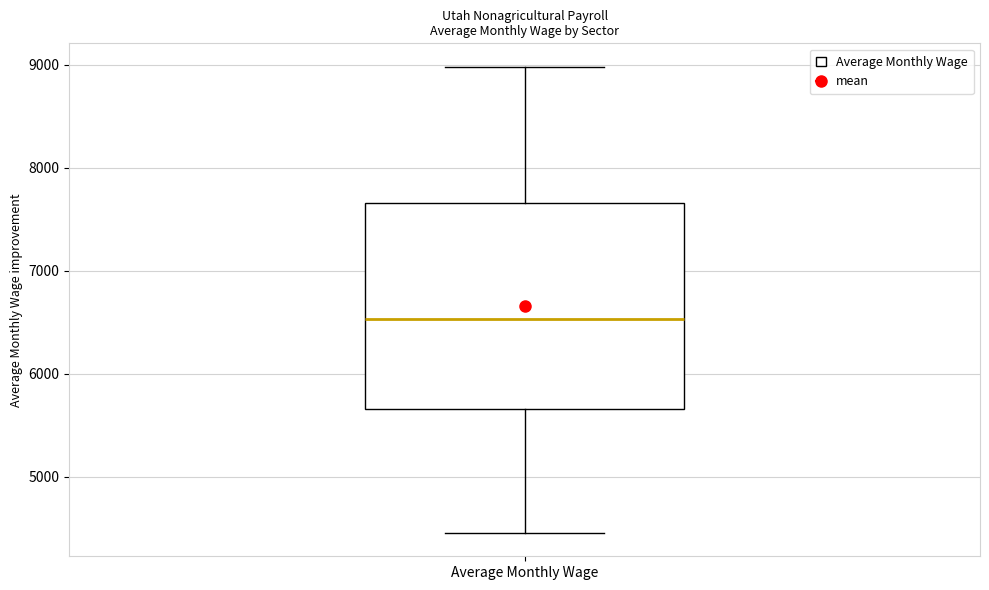

Read this box plot against the y-axis: the position of the median line, the range covered by the box, and the ends of both whiskers. The values are not printed on the chart, so give them approximately, as read against the axis.

median 6500, box 5700 to 7700, whiskers 4500 to 9000